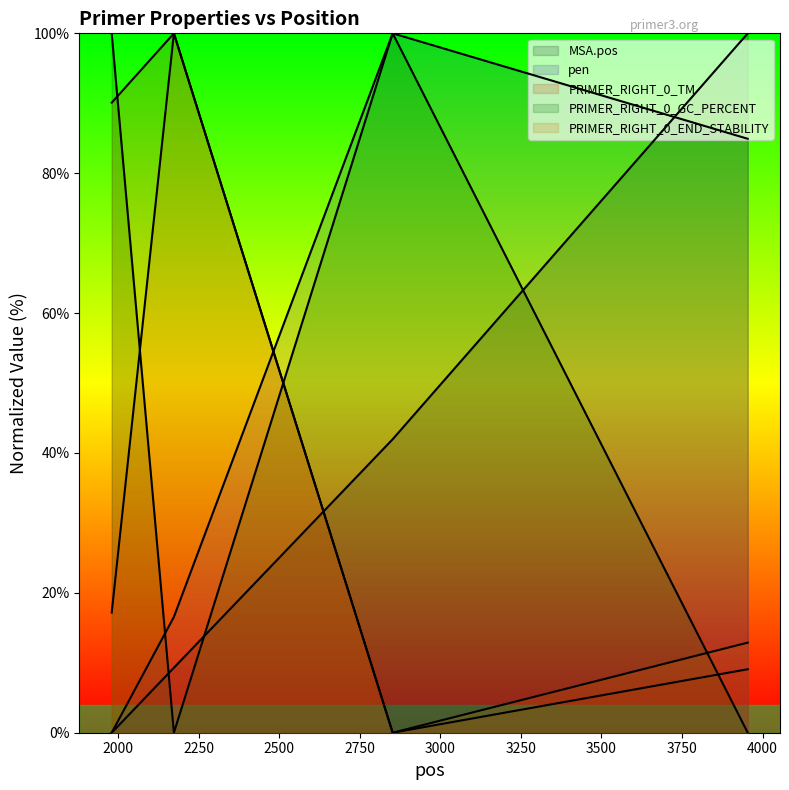

Does the chart have visible grid lines?

No